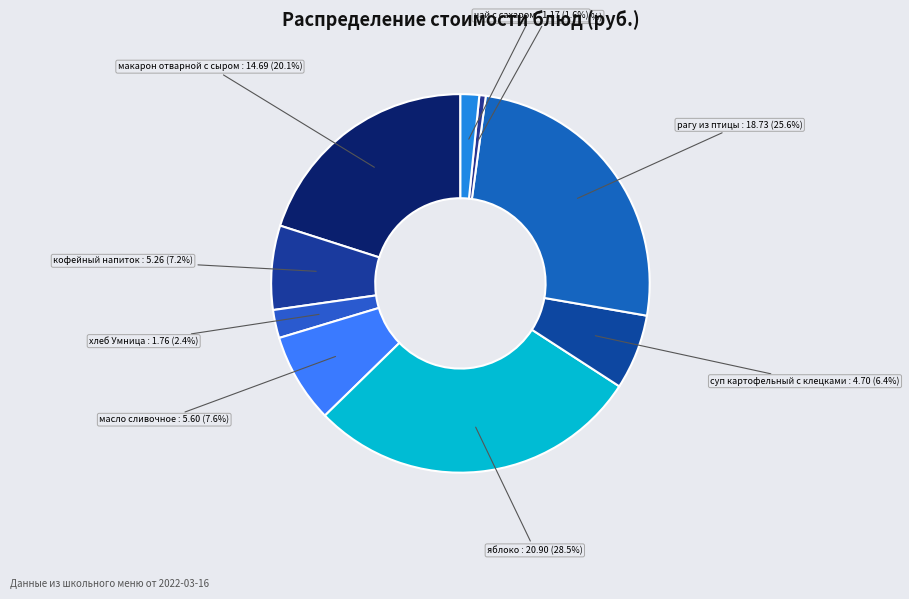

To the nearest percent, what is the average slice percentage?

11%